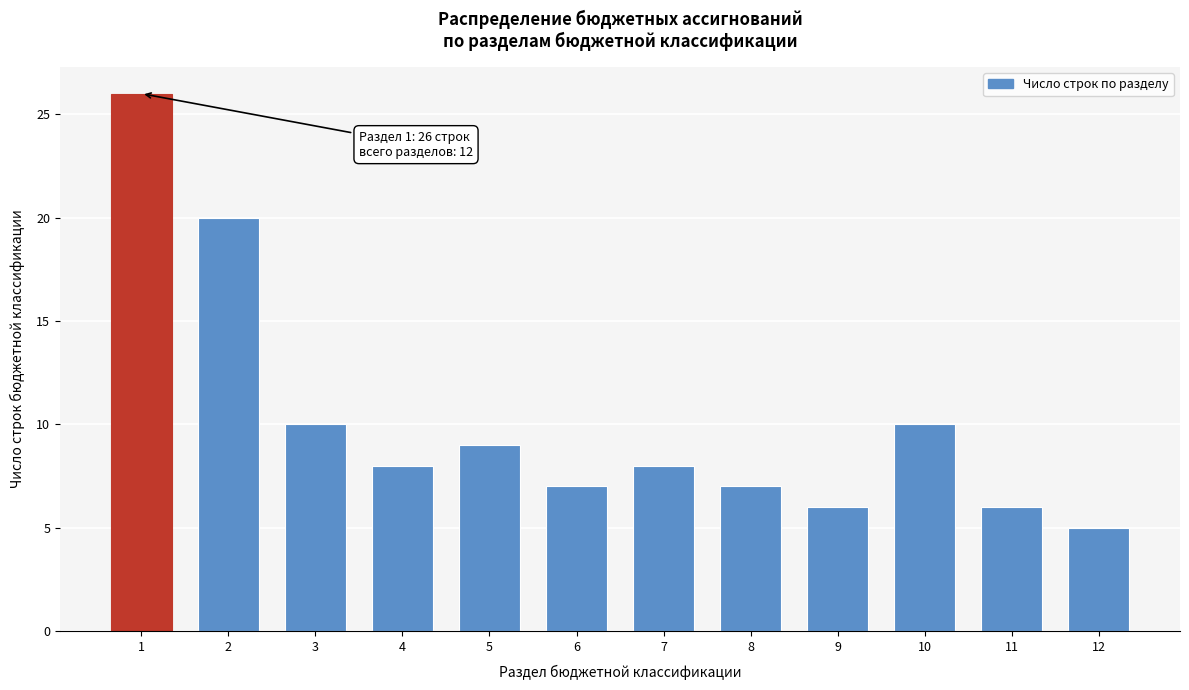

Reading left to right, extract all data points from this chart.

26	20	10	8	9	7	8	7	6	10	6	5